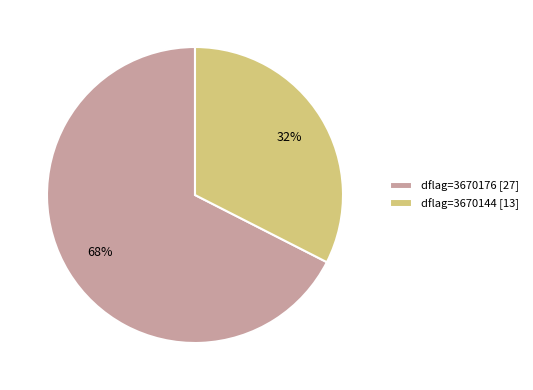

To the nearest percent, what is the average slice percentage?

50%